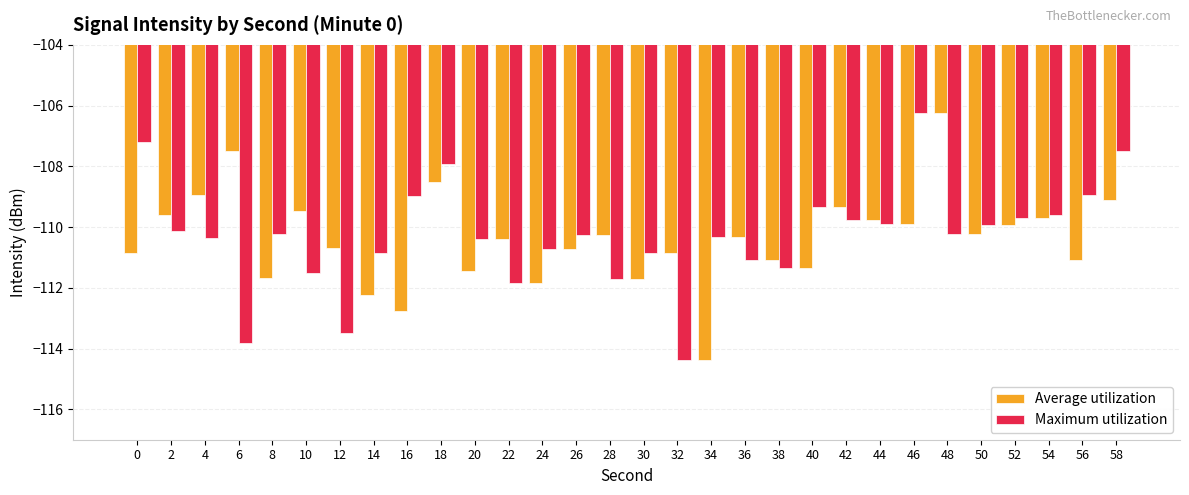

What is the difference between the highest and lowest values at 48?

4.0